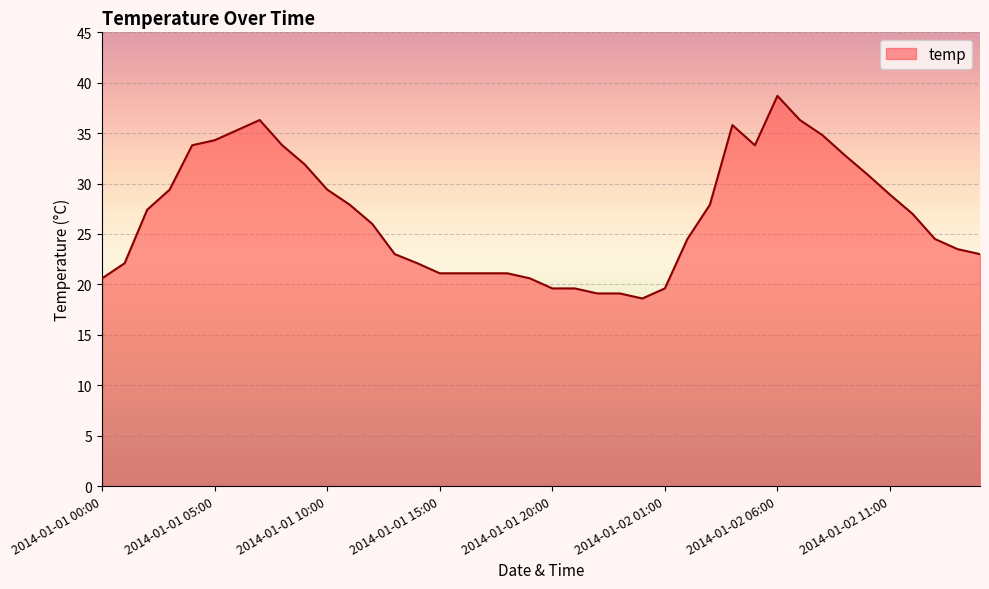

What is the maximum value shown in the chart?

38.7